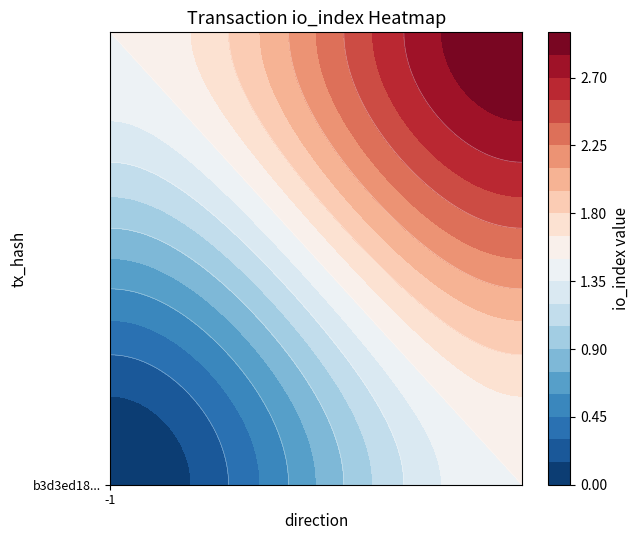

Which has a higher value, io_index or direction?

io_index